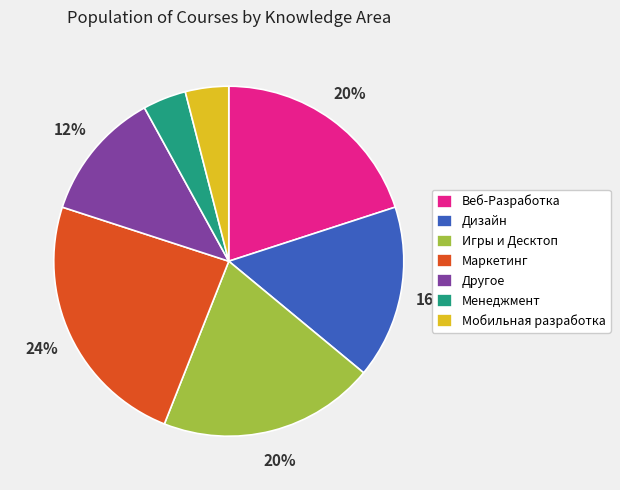

To the nearest percent, what portion does Дизайн represent?

16%